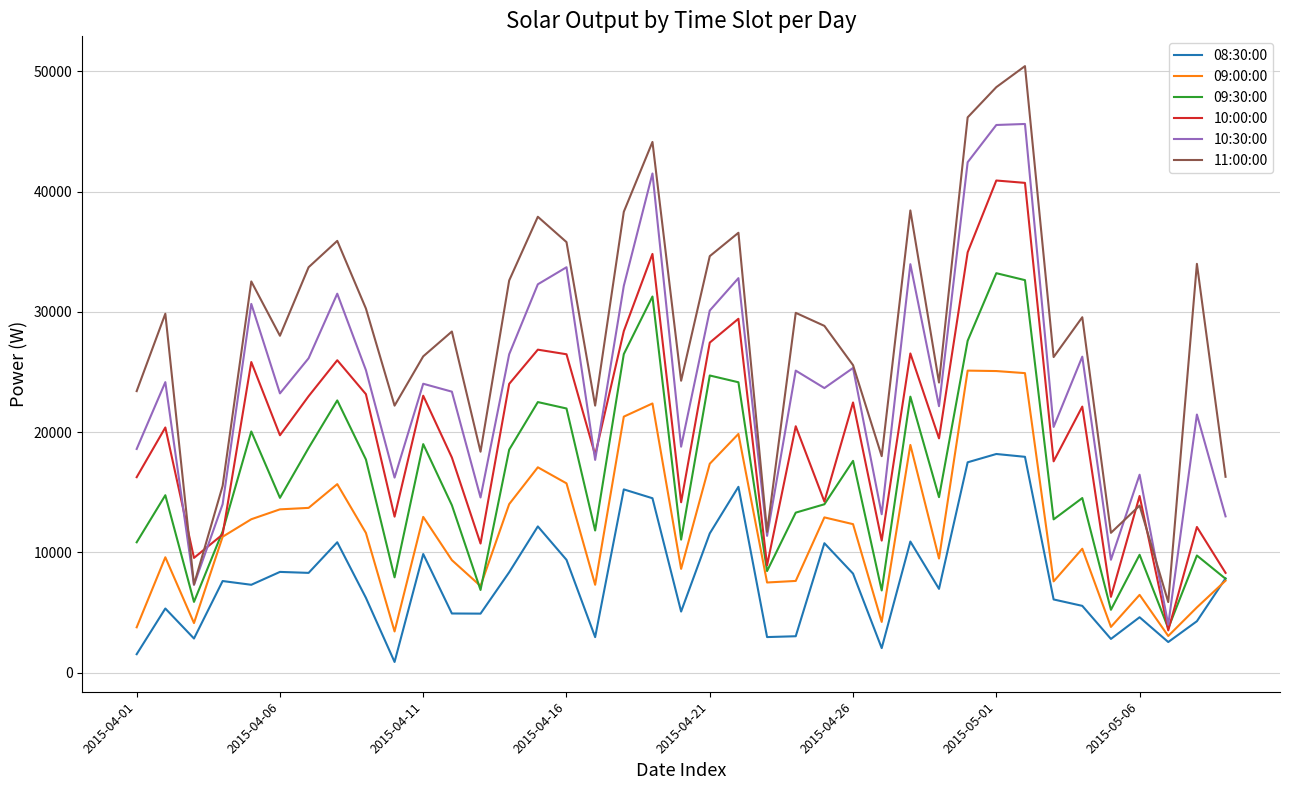

What is the maximum value for 11:00:00?

50438.8